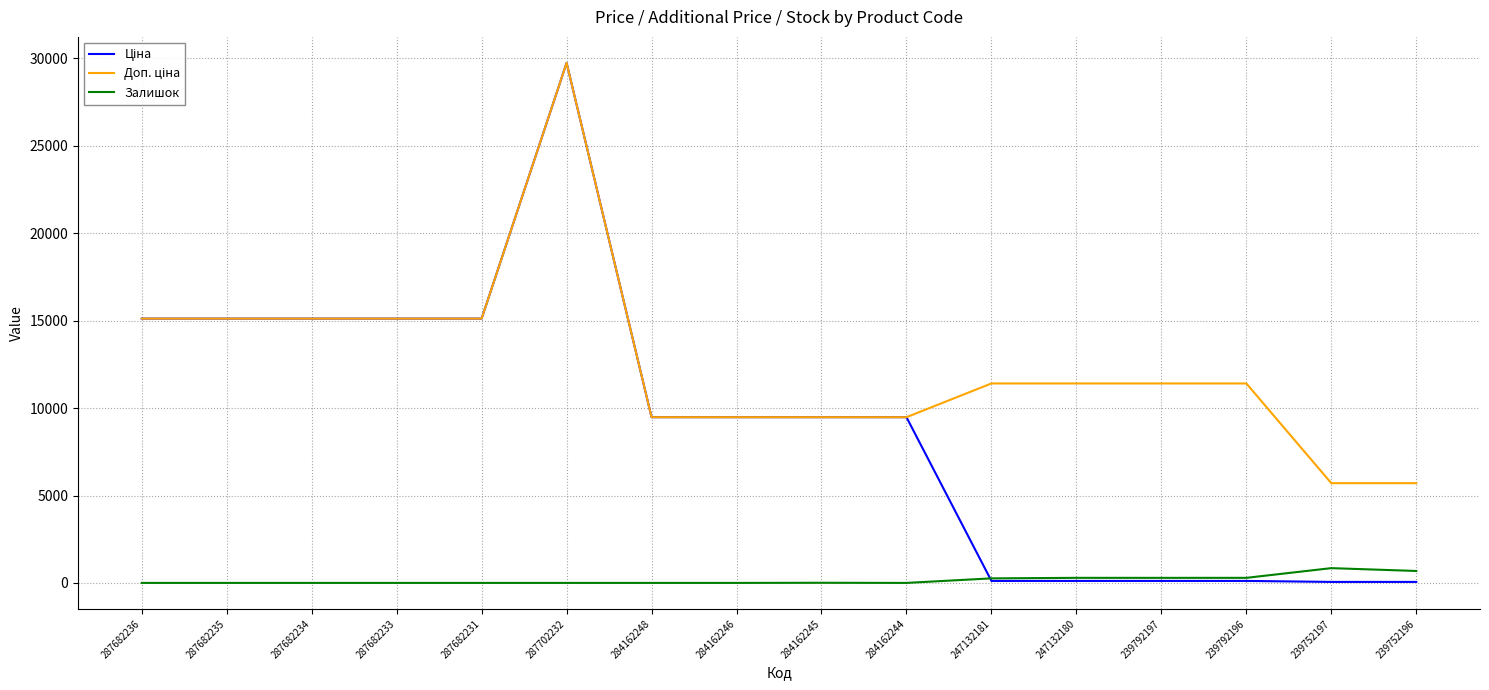

At which category is the sum across all series the highest?

287702232